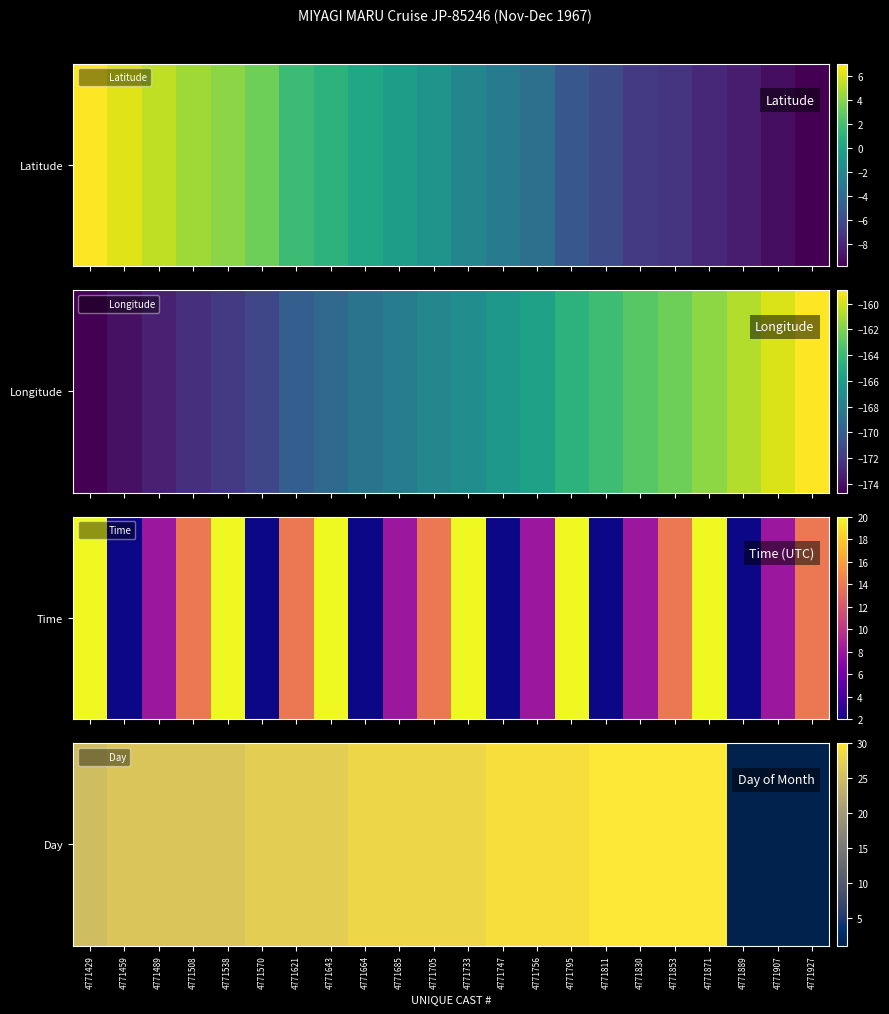

How many distinct data groups are displayed?

1